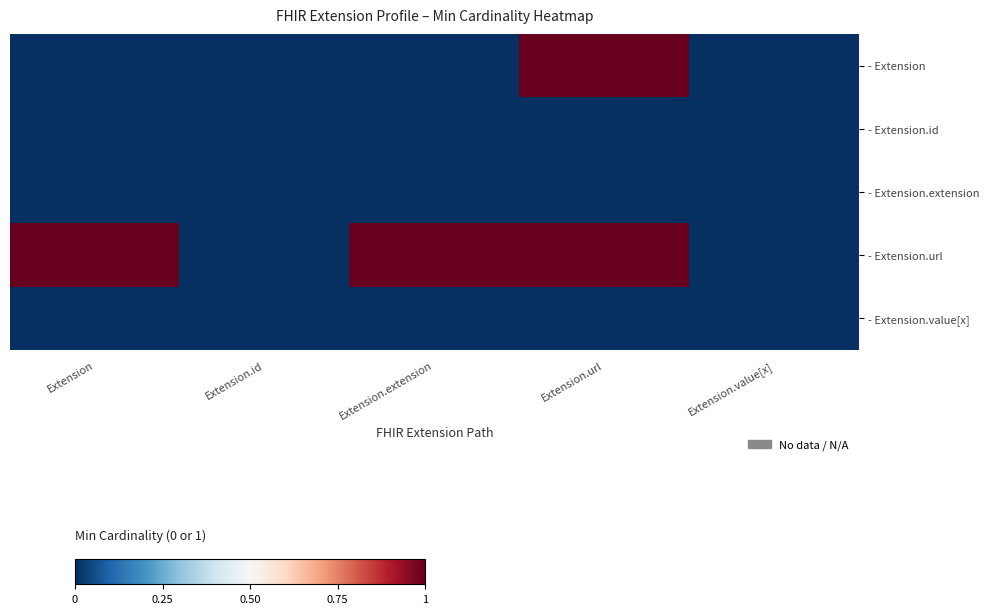

Which category has the highest value across all series?

Extension.url